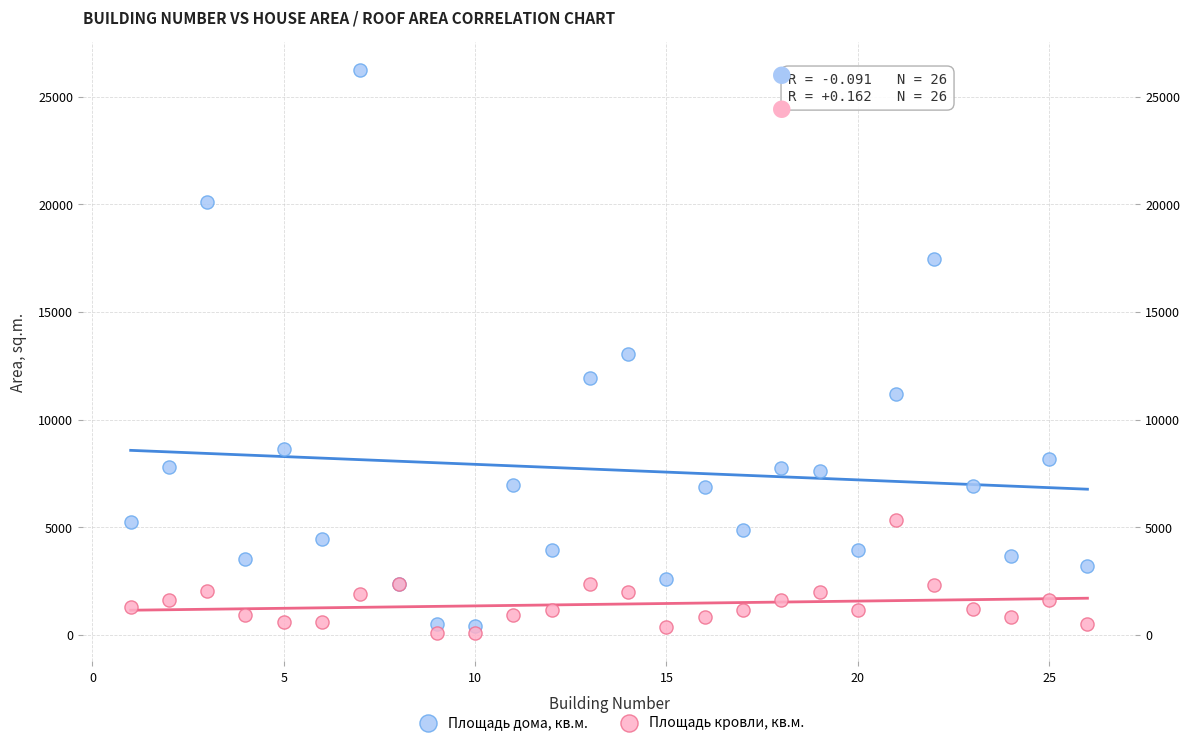

What is the X range (max minus min) for the scatter plot?

25.0